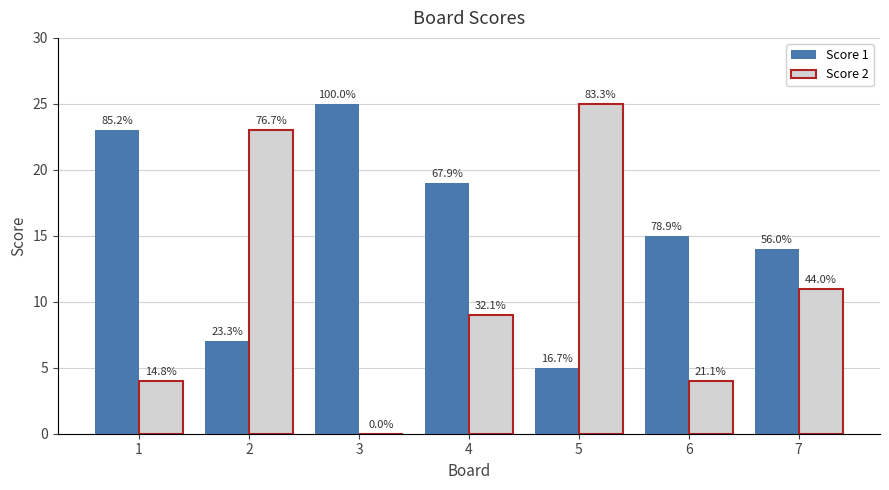

What are all the series names shown in the legend?

Score 1, Score 2